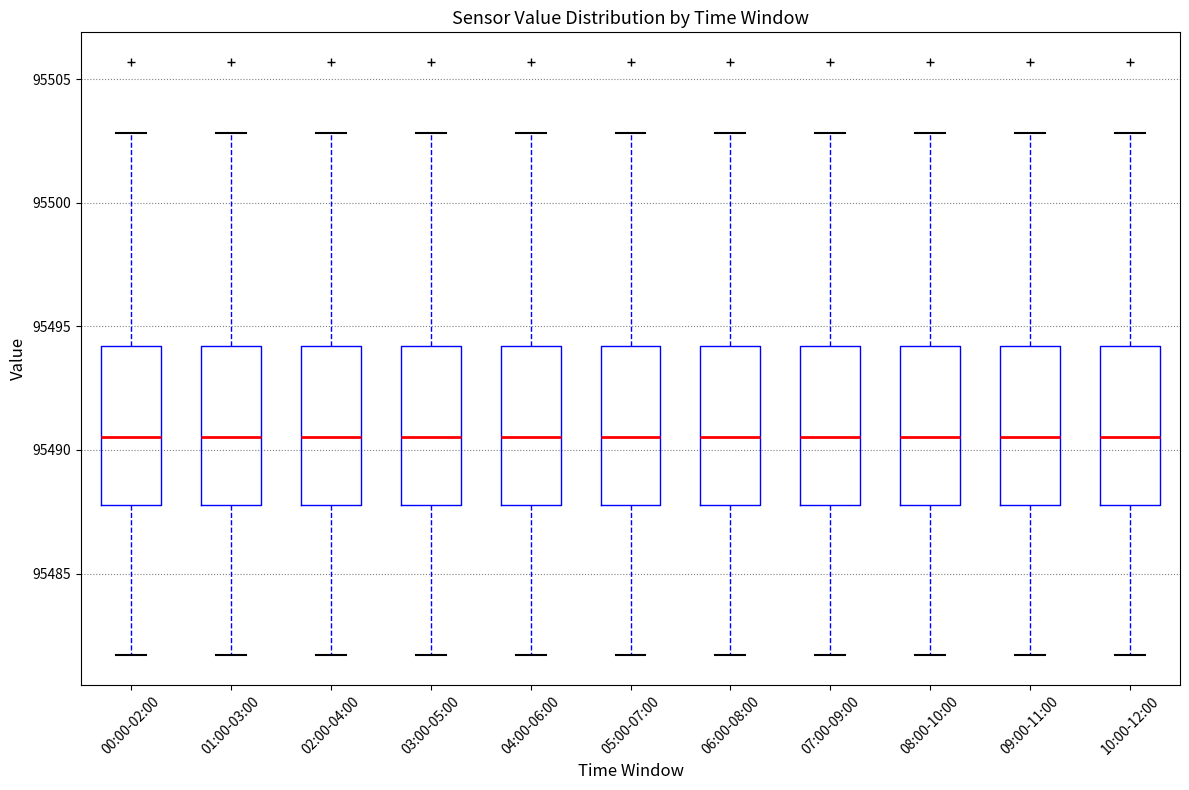

Reading left to right, read every box against the y-axis: the position of its median line, the range the box covers, and the ends of its whiskers. The values are not printed on the chart, so give them approximately, as read against the axis.

00:00-02:00: median 95490.5, box 95488.0 to 95494.0, whiskers 95481.5 to 95503.0
01:00-03:00: median 95490.5, box 95488.0 to 95494.0, whiskers 95481.5 to 95503.0
02:00-04:00: median 95490.5, box 95488.0 to 95494.0, whiskers 95481.5 to 95503.0
03:00-05:00: median 95490.5, box 95488.0 to 95494.0, whiskers 95481.5 to 95503.0
04:00-06:00: median 95490.5, box 95488.0 to 95494.0, whiskers 95481.5 to 95503.0
05:00-07:00: median 95490.5, box 95488.0 to 95494.0, whiskers 95481.5 to 95503.0
06:00-08:00: median 95490.5, box 95488.0 to 95494.0, whiskers 95481.5 to 95503.0
07:00-09:00: median 95490.5, box 95488.0 to 95494.0, whiskers 95481.5 to 95503.0
08:00-10:00: median 95490.5, box 95488.0 to 95494.0, whiskers 95481.5 to 95503.0
09:00-11:00: median 95490.5, box 95488.0 to 95494.0, whiskers 95481.5 to 95503.0
10:00-12:00: median 95490.5, box 95488.0 to 95494.0, whiskers 95481.5 to 95503.0